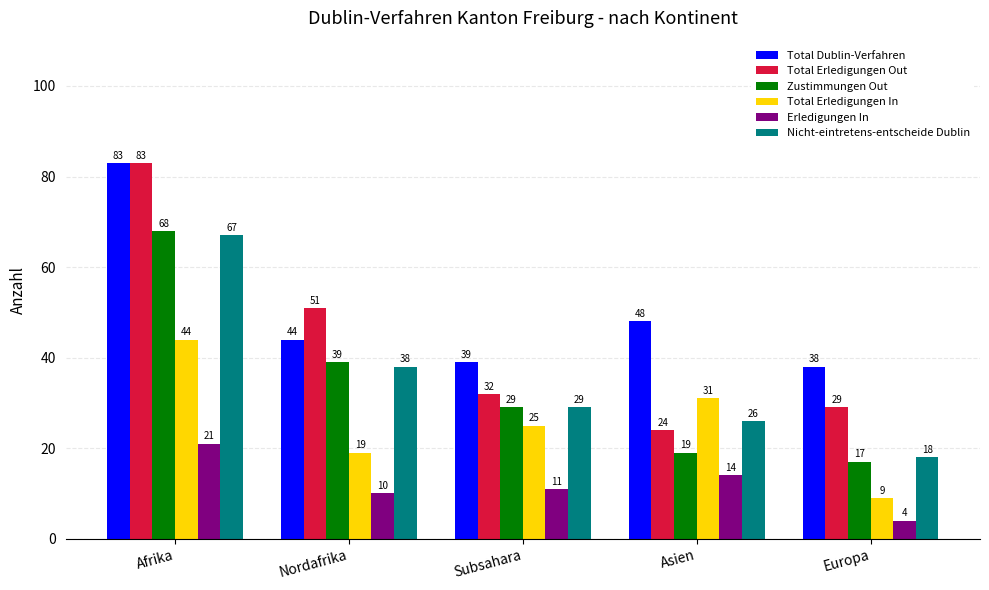

The Total Erledigungen Out series shows 24 at Asien. True or false?

True